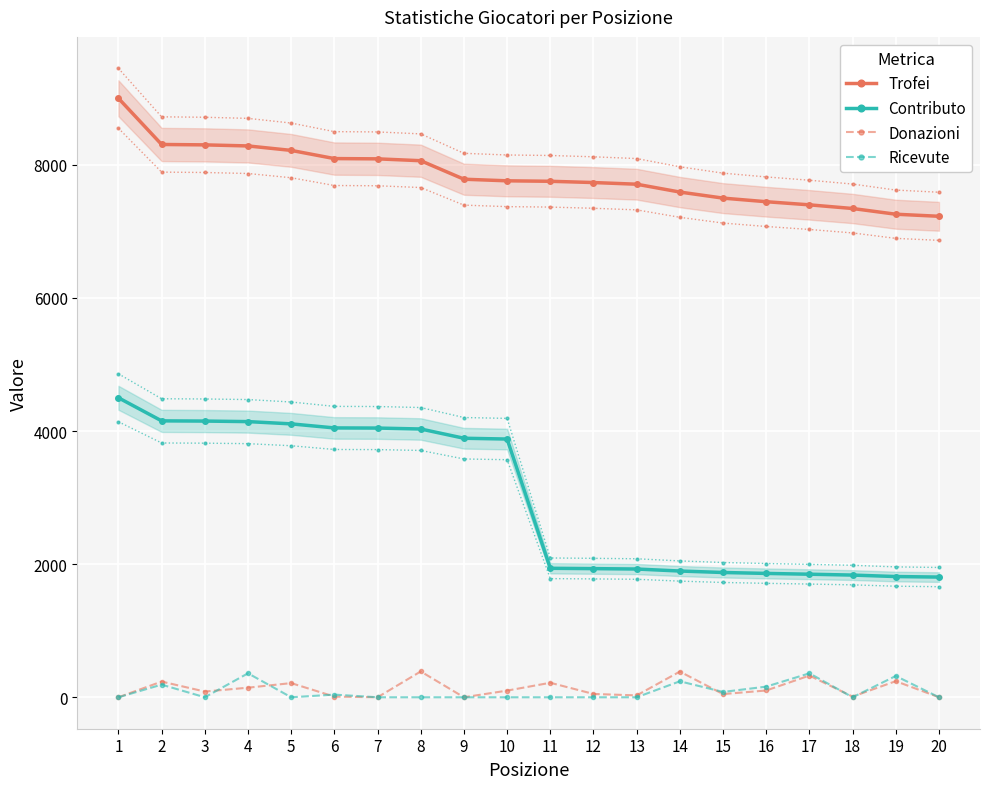

List the series in order of their peak value, highest first.

Trofei, Contributo, Donazioni, Ricevute